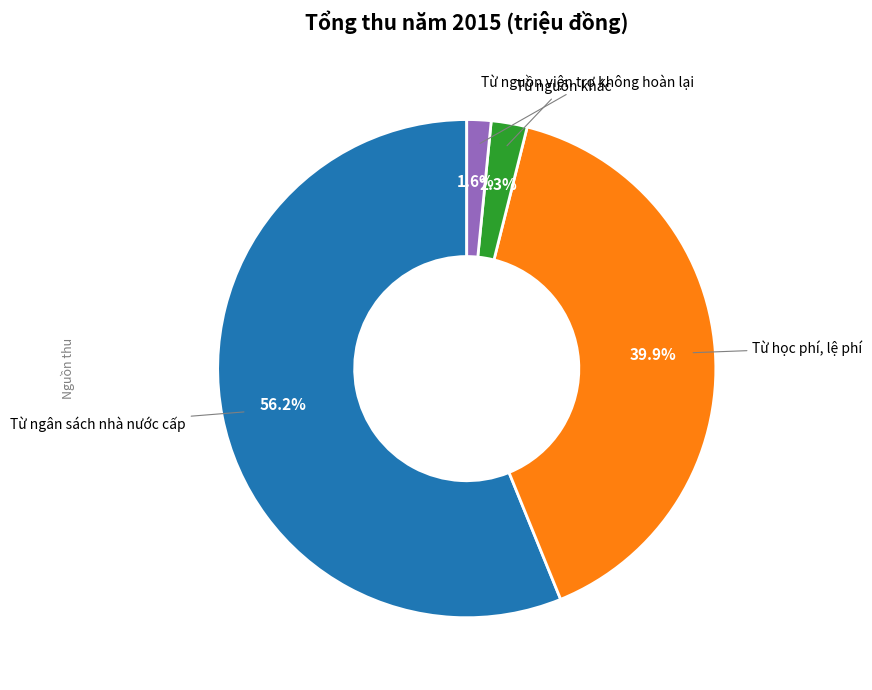

True or false: Từ ngân sách nhà nước cấp accounts for 56% of the total.

True